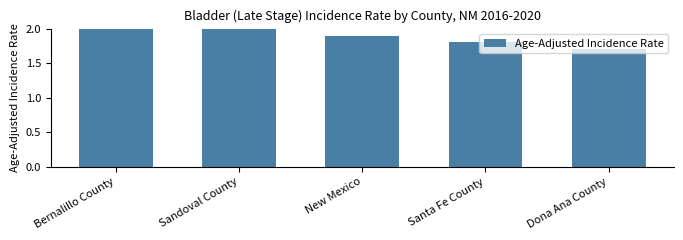

Are the bars grouped side by side (vs. stacked)?

No